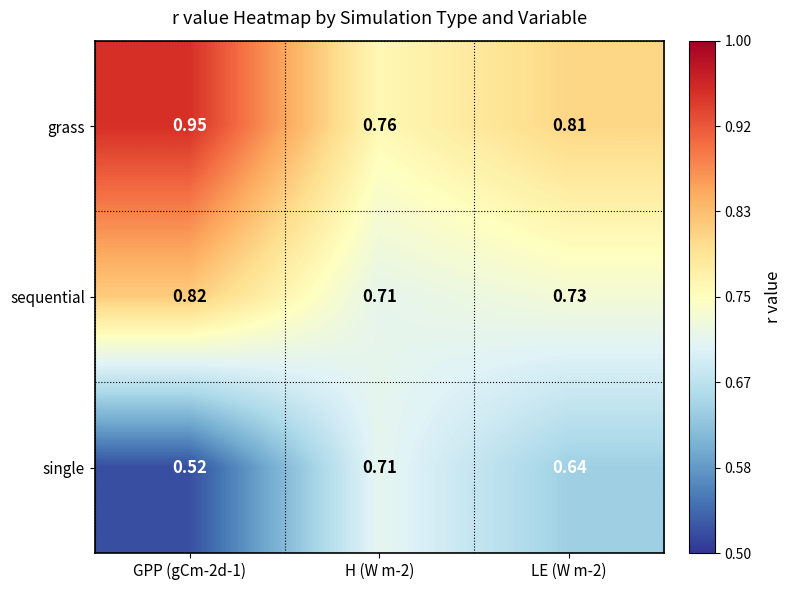

List the series in order of their peak value, lowest first.

single, sequential, grass